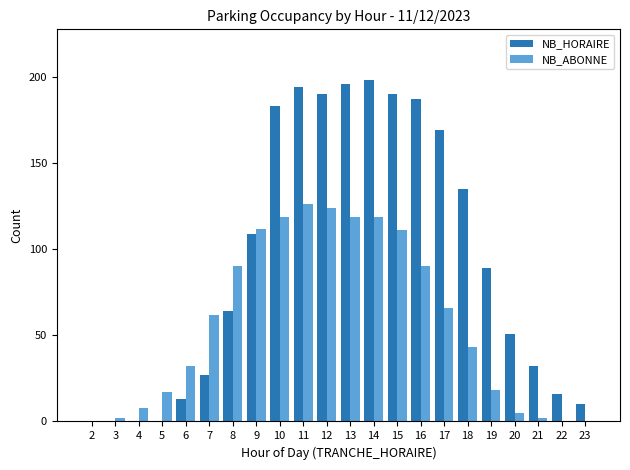

Count the number of data series in this chart.

2